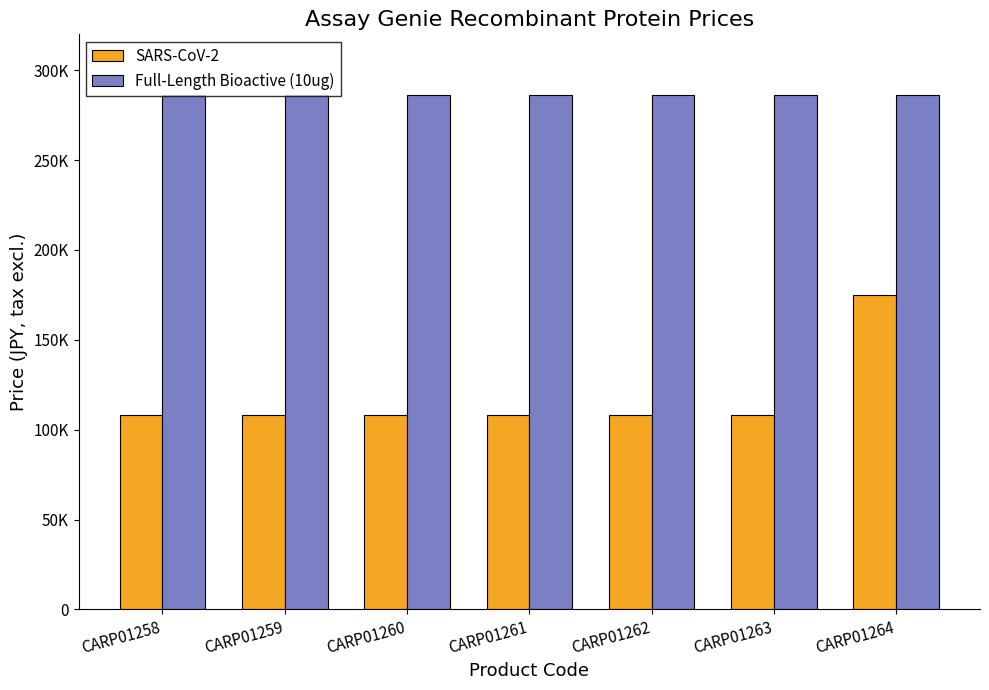

Reading left to right, extract all data points from this chart.

SARS-CoV-2: CARP01258=108000	CARP01259=108000	CARP01260=108000	CARP01261=108000	CARP01262=108000	CARP01263=108000	CARP01264=175000
Full-Length Bioactive (10ug): CARP01258=286000	CARP01259=286000	CARP01260=286000	CARP01261=286000	CARP01262=286000	CARP01263=286000	CARP01264=286000